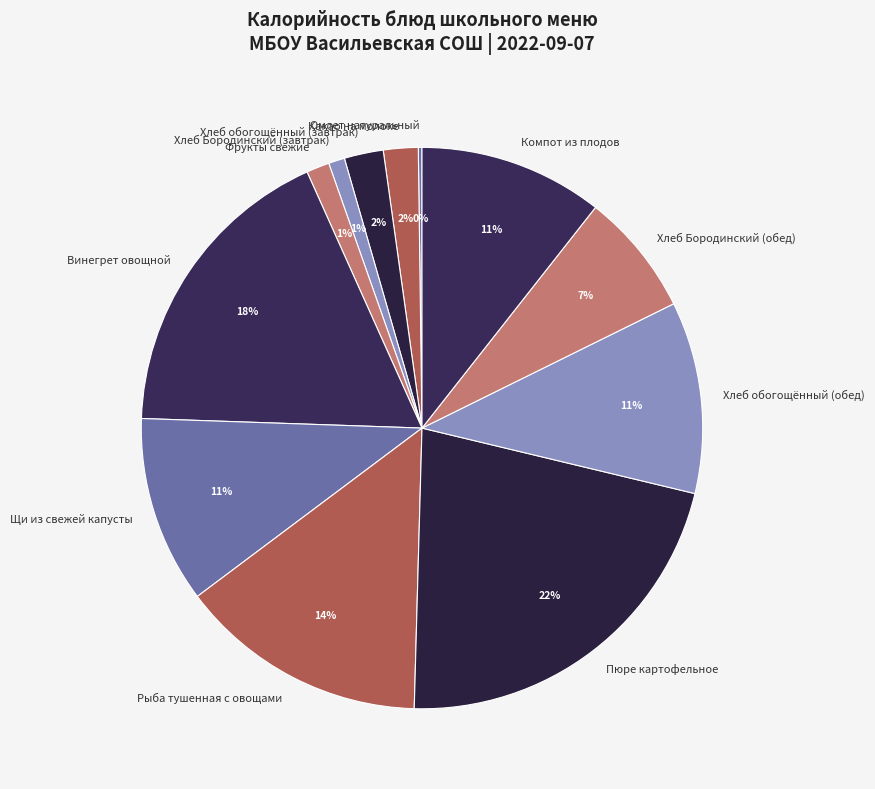

What percentage is the Рыба тушенная с овощами slice, to the nearest percent?

14%